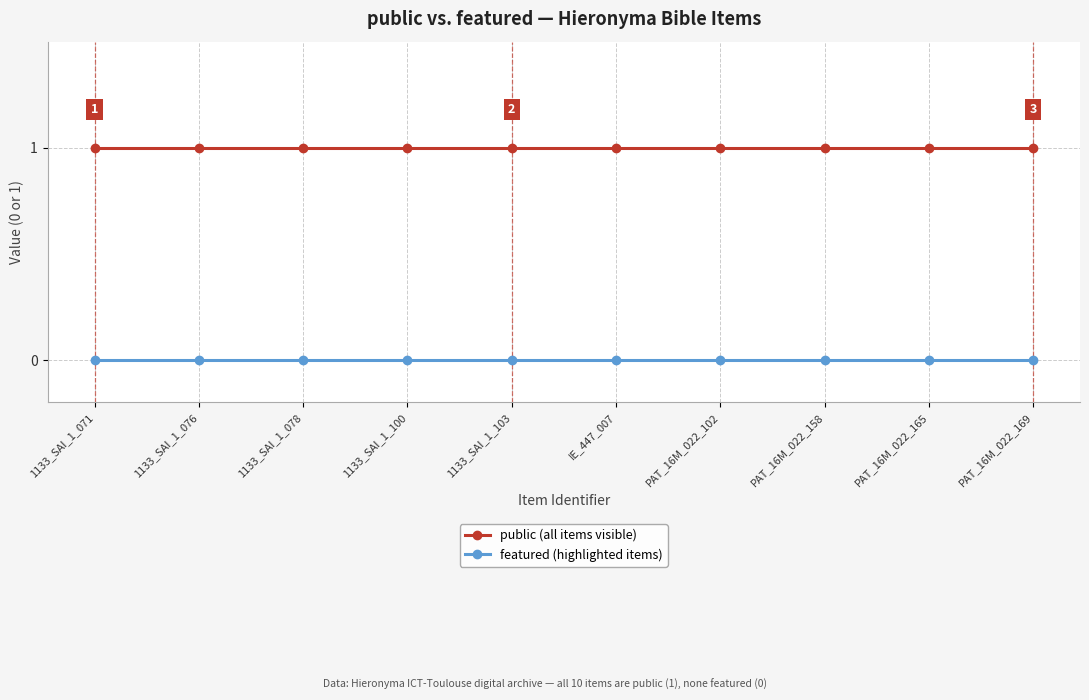

What position from the right is PAT_16M_022_165?

2